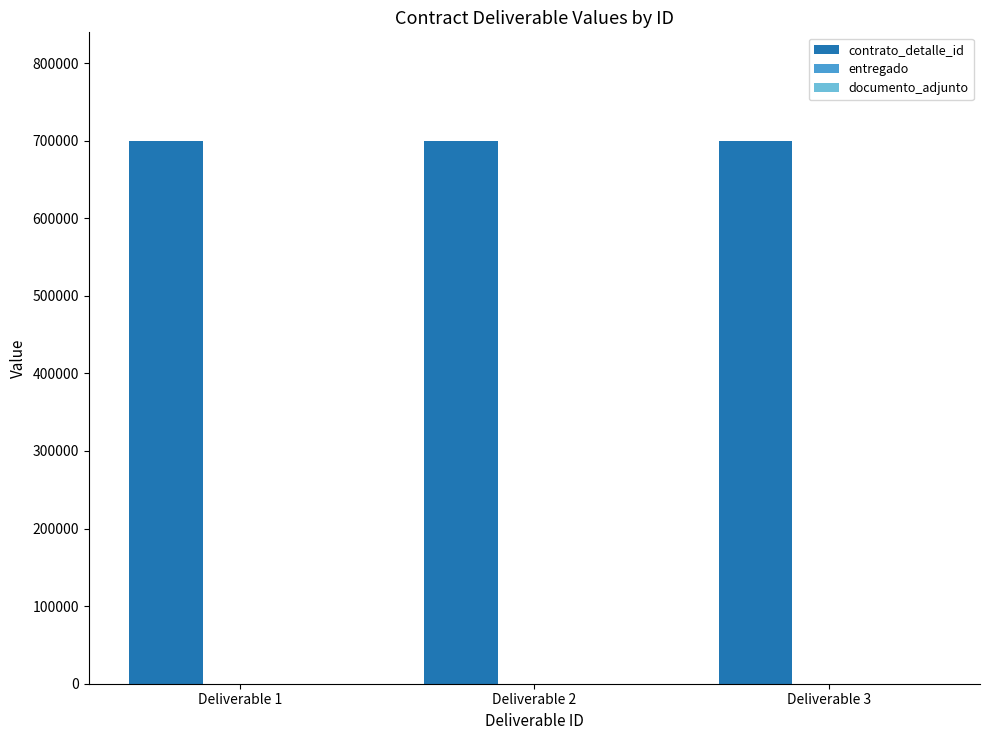

Which series has the largest total across all categories?

contrato_detalle_id